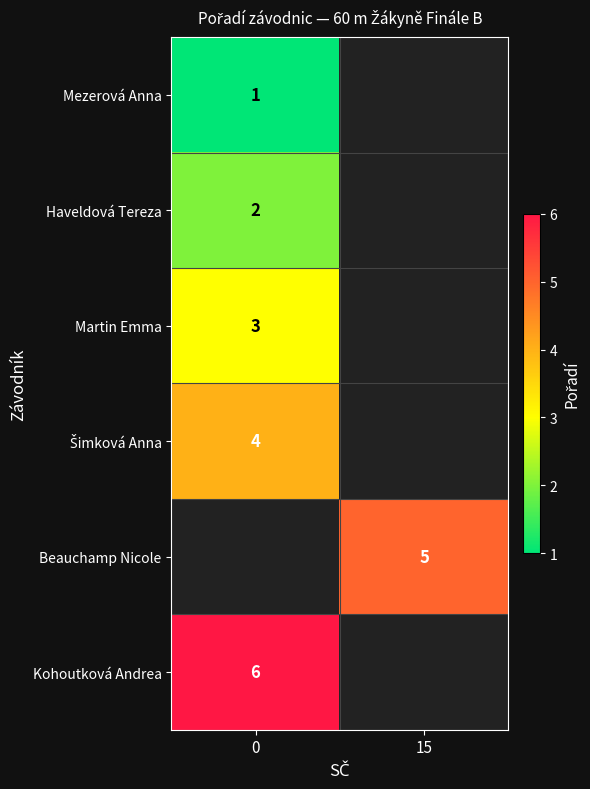

The value of row_5 at 0 is 6.0. True or false?

True